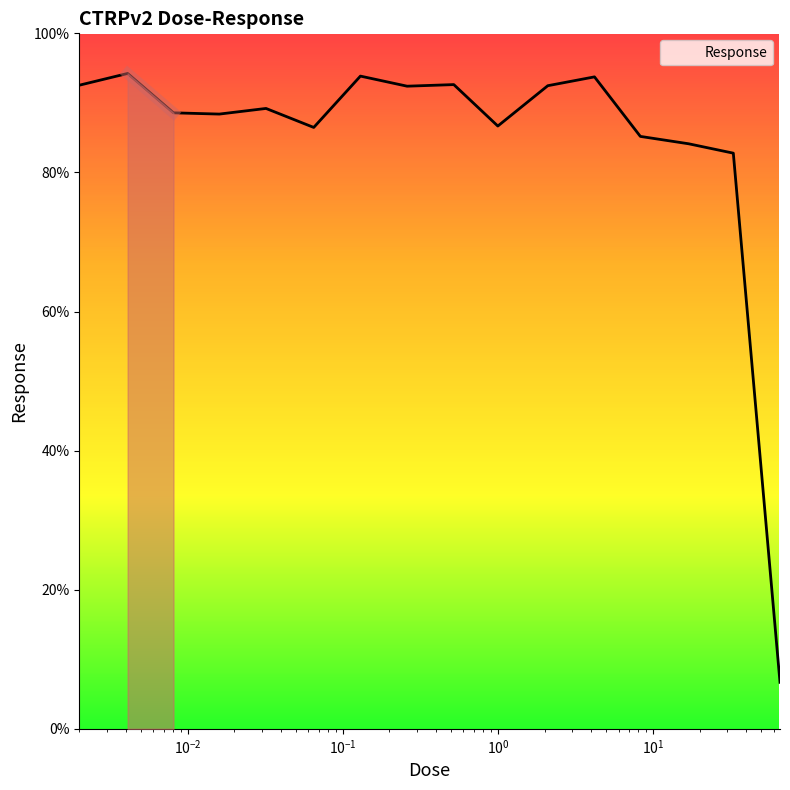

What is the difference between the maximum and minimum values?

87.5